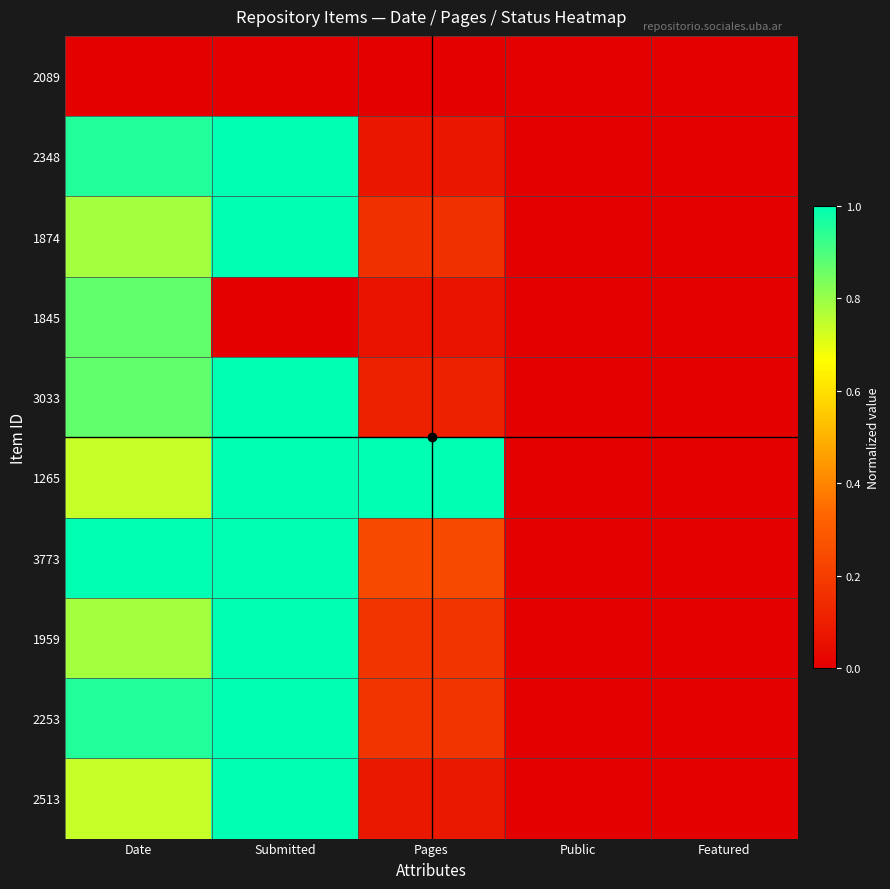

Which series has the widest spread of values?

1265